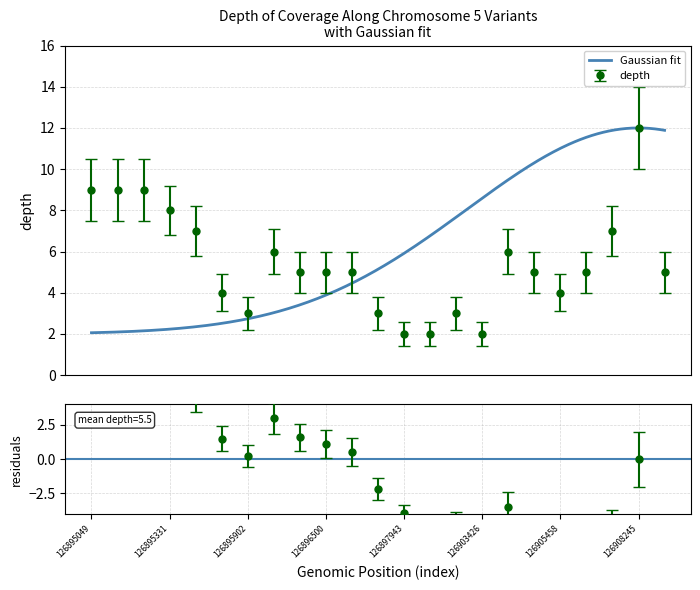

How many distinct data groups are displayed?

1